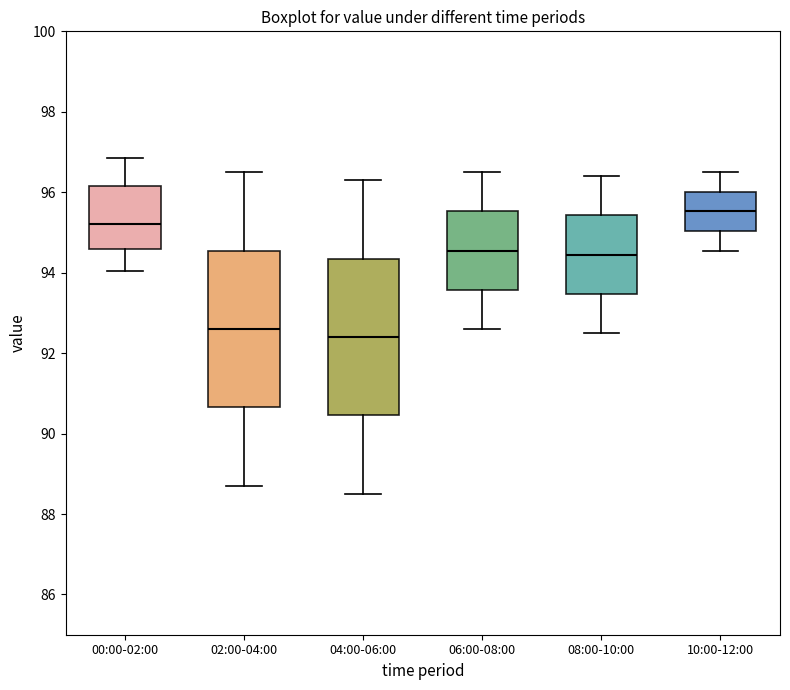

Reading left to right, read every box against the y-axis: the position of its median line, the range the box covers, and the ends of its whiskers. The values are not printed on the chart, so give them approximately, as read against the axis.

00:00-02:00: median 95.2, box 94.6 to 96.2, whiskers 94.0 to 96.8
02:00-04:00: median 92.6, box 90.6 to 94.6, whiskers 88.8 to 96.6
04:00-06:00: median 92.4, box 90.4 to 94.4, whiskers 88.6 to 96.4
06:00-08:00: median 94.6, box 93.6 to 95.6, whiskers 92.6 to 96.6
08:00-10:00: median 94.4, box 93.4 to 95.4, whiskers 92.6 to 96.4
10:00-12:00: median 95.6, box 95.0 to 96.0, whiskers 94.6 to 96.6